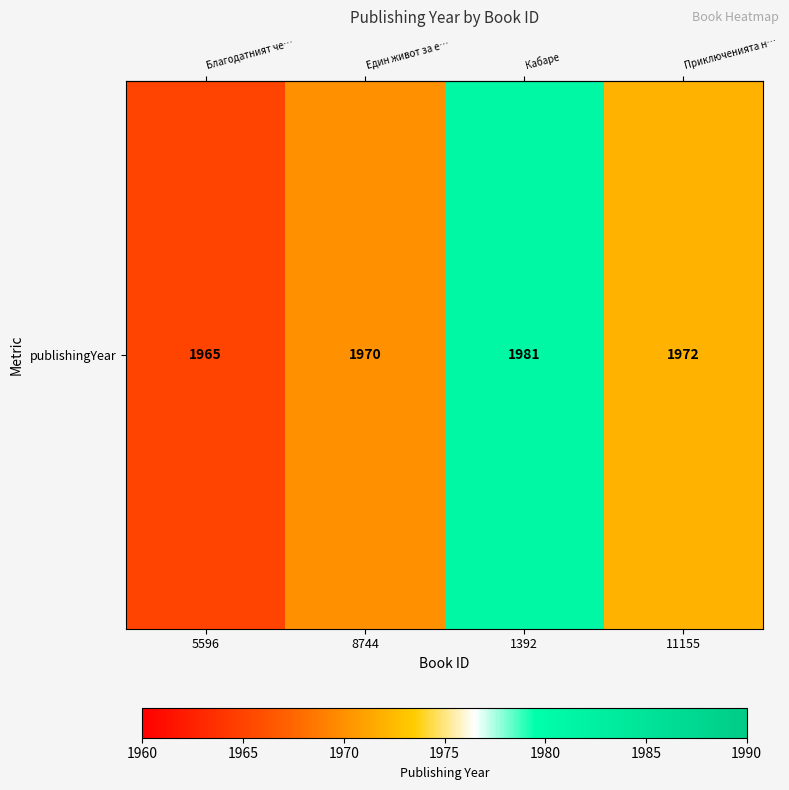

What is the approximate value at 5596, to the nearest 10?

1960